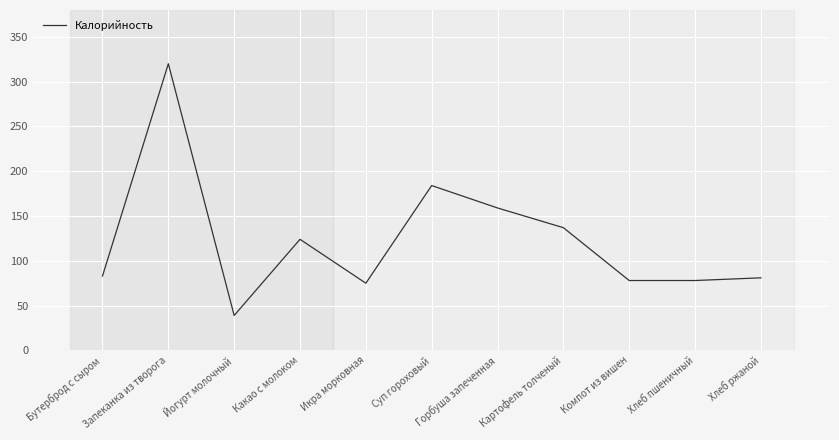

What value does the data have at Горбуша запеченная, to the nearest 10?

160